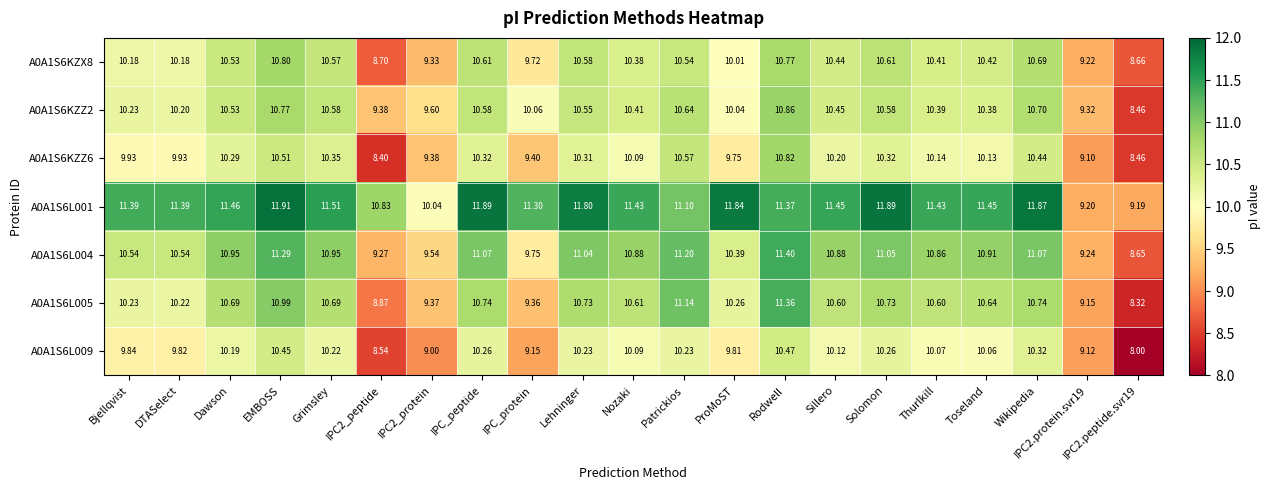

At which category is the sum across all series the highest?

Rodwell